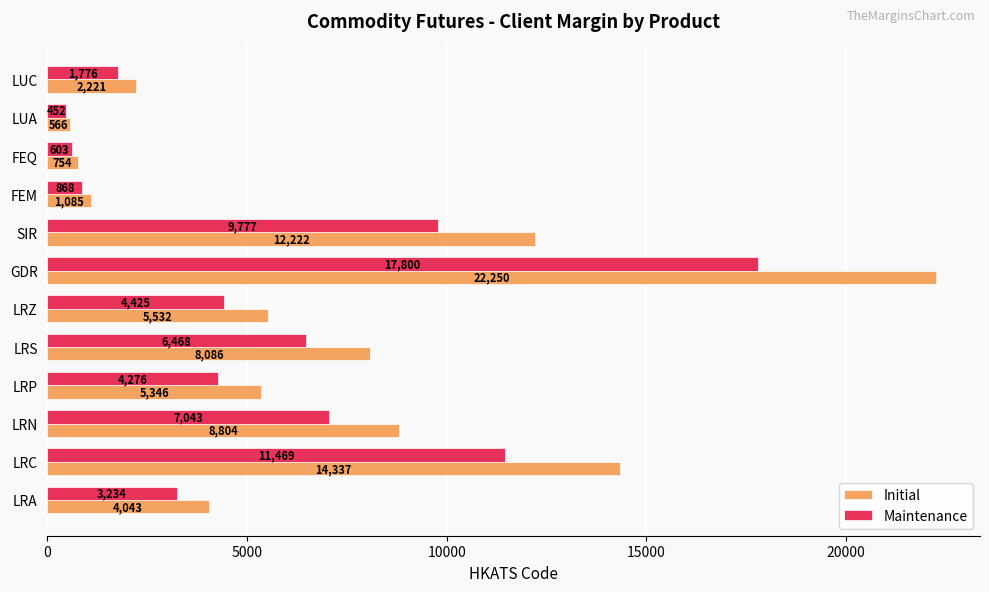

At FEM, list the series in order from largest to smallest.

Initial, Maintenance